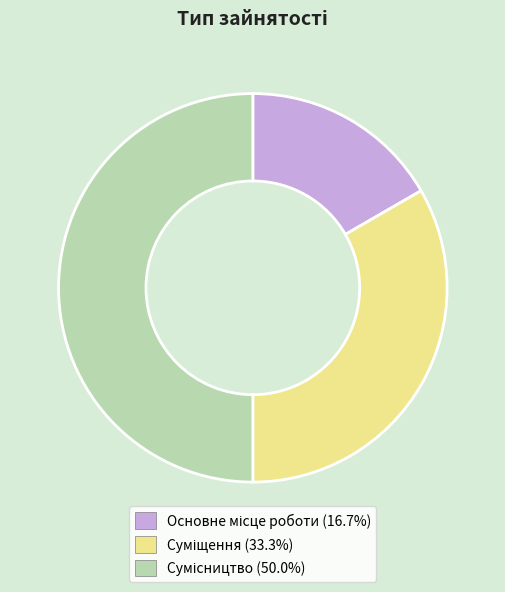

Which slice is the largest?

Сумісництво